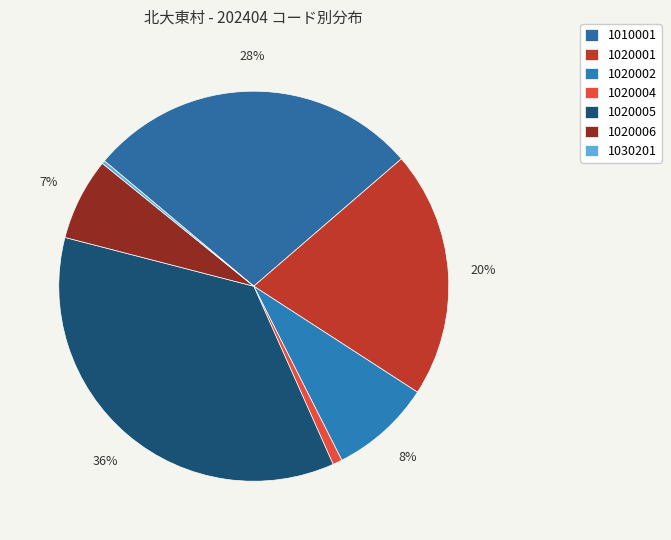

Which category has the biggest portion of the pie?

1020005